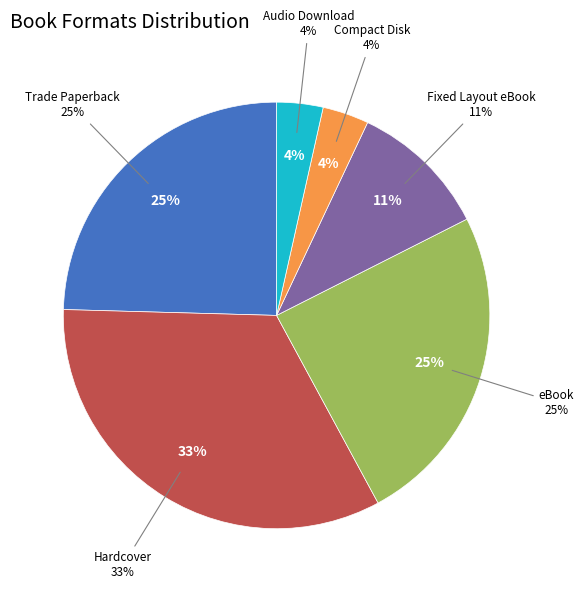

Is it true that Hardcover is 33% of the pie?

True